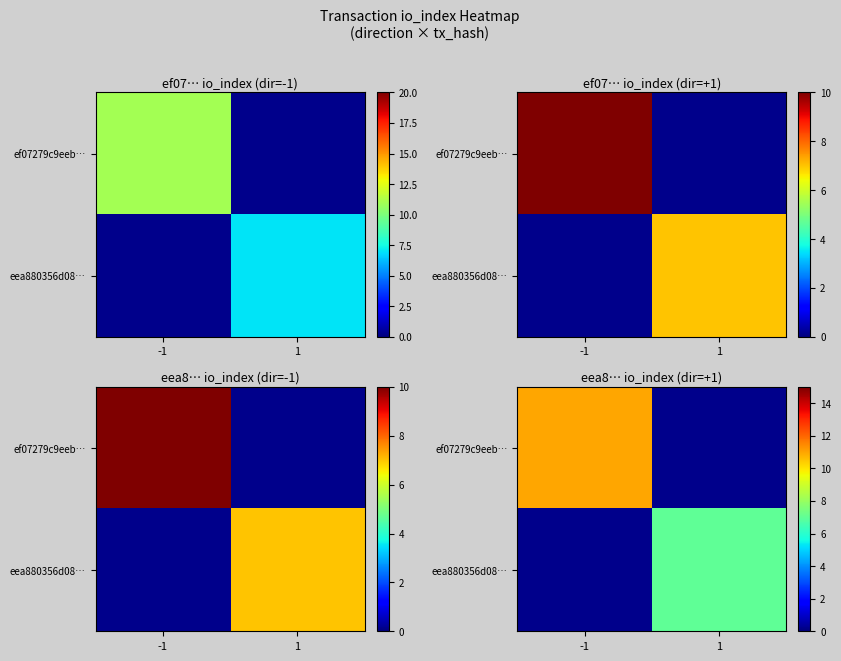

List the series in order of their overall mean, lowest first.

ef07279c9eeb…, eea880356d08…